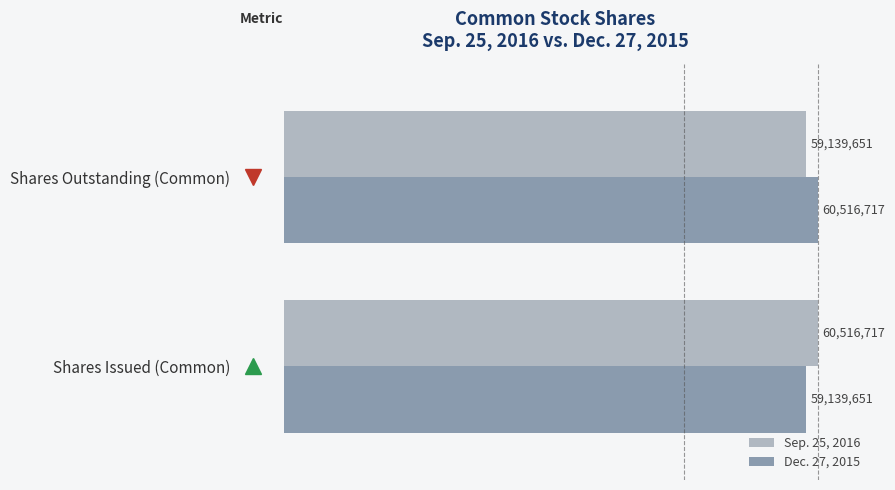

What is the sum of all Sep. 25, 2016 values?

119656368